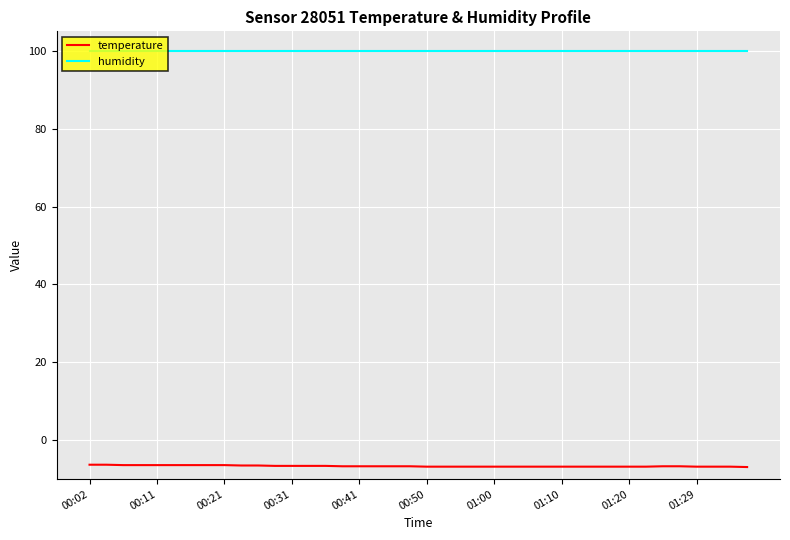

Rank the series by their average value, from highest to lowest.

humidity, temperature